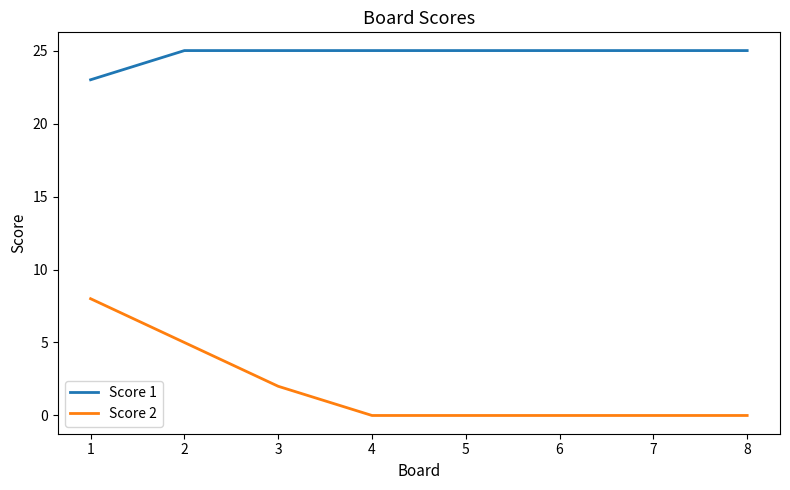

What is the total value across all series at 4?

25